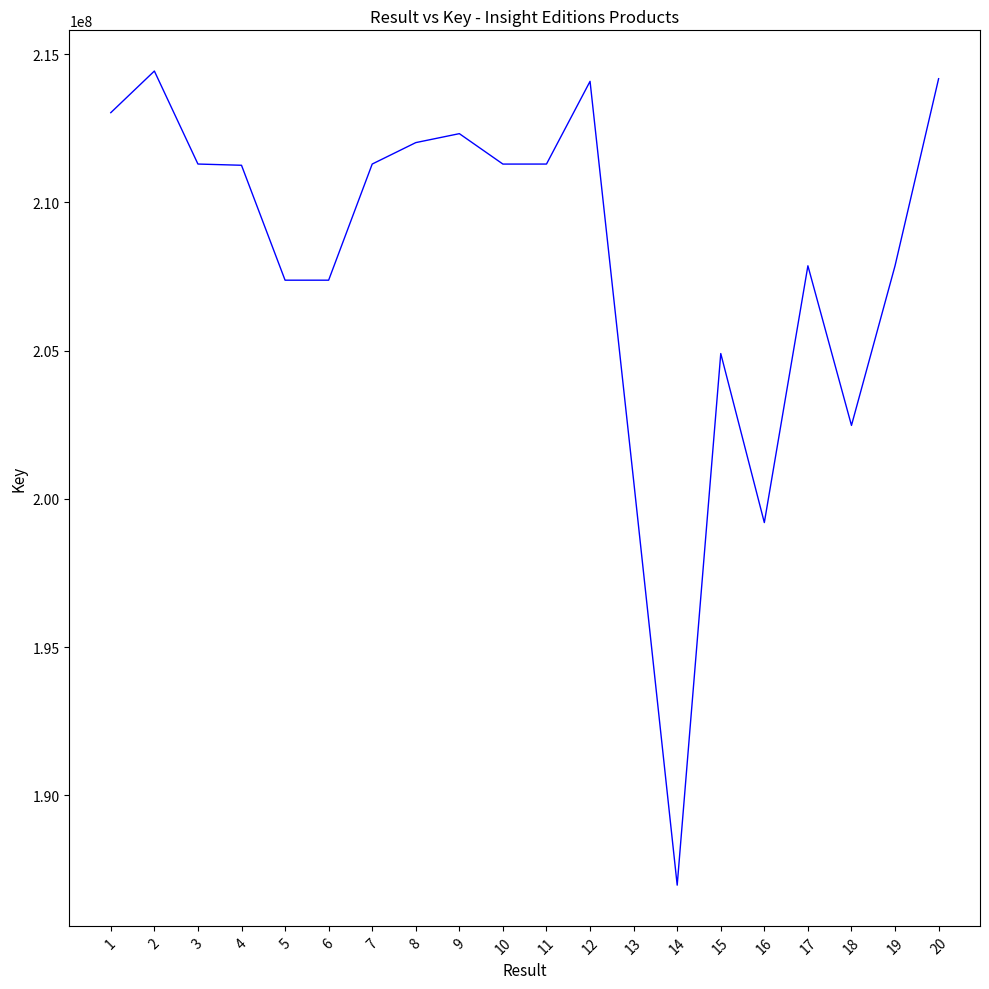

What is the approximate value at 11, to the nearest 50?

211289700